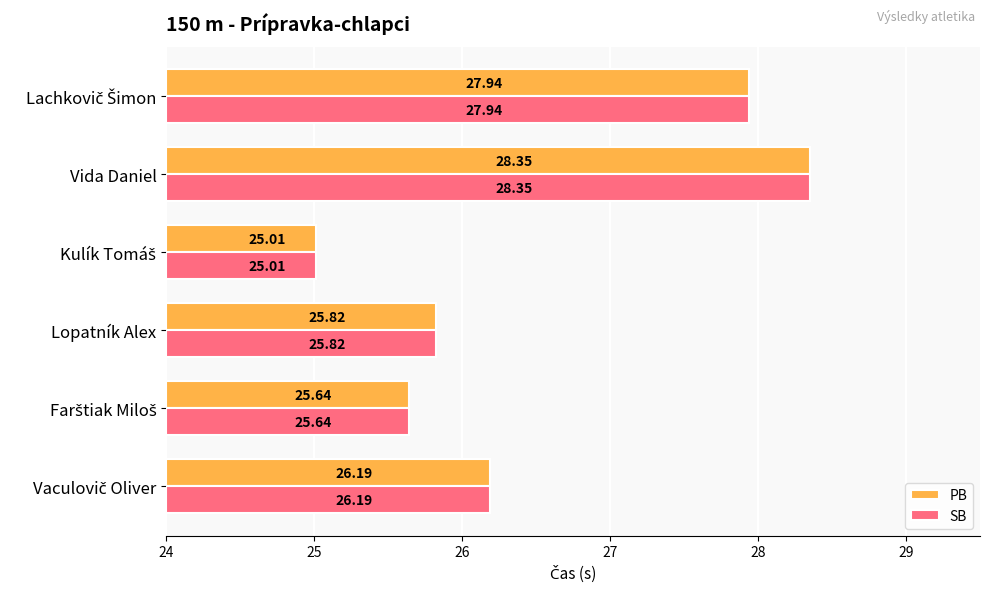

Is it true that SB equals 1.0 at Lopatník Alex?

False